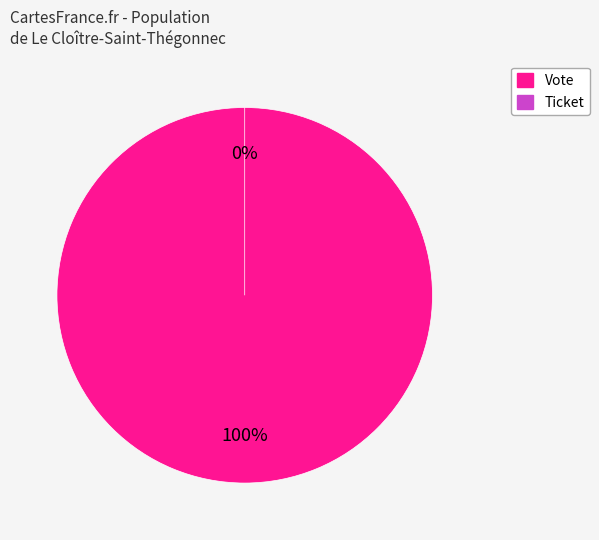

What percentage do Vote and Ticket together represent?

100.0%